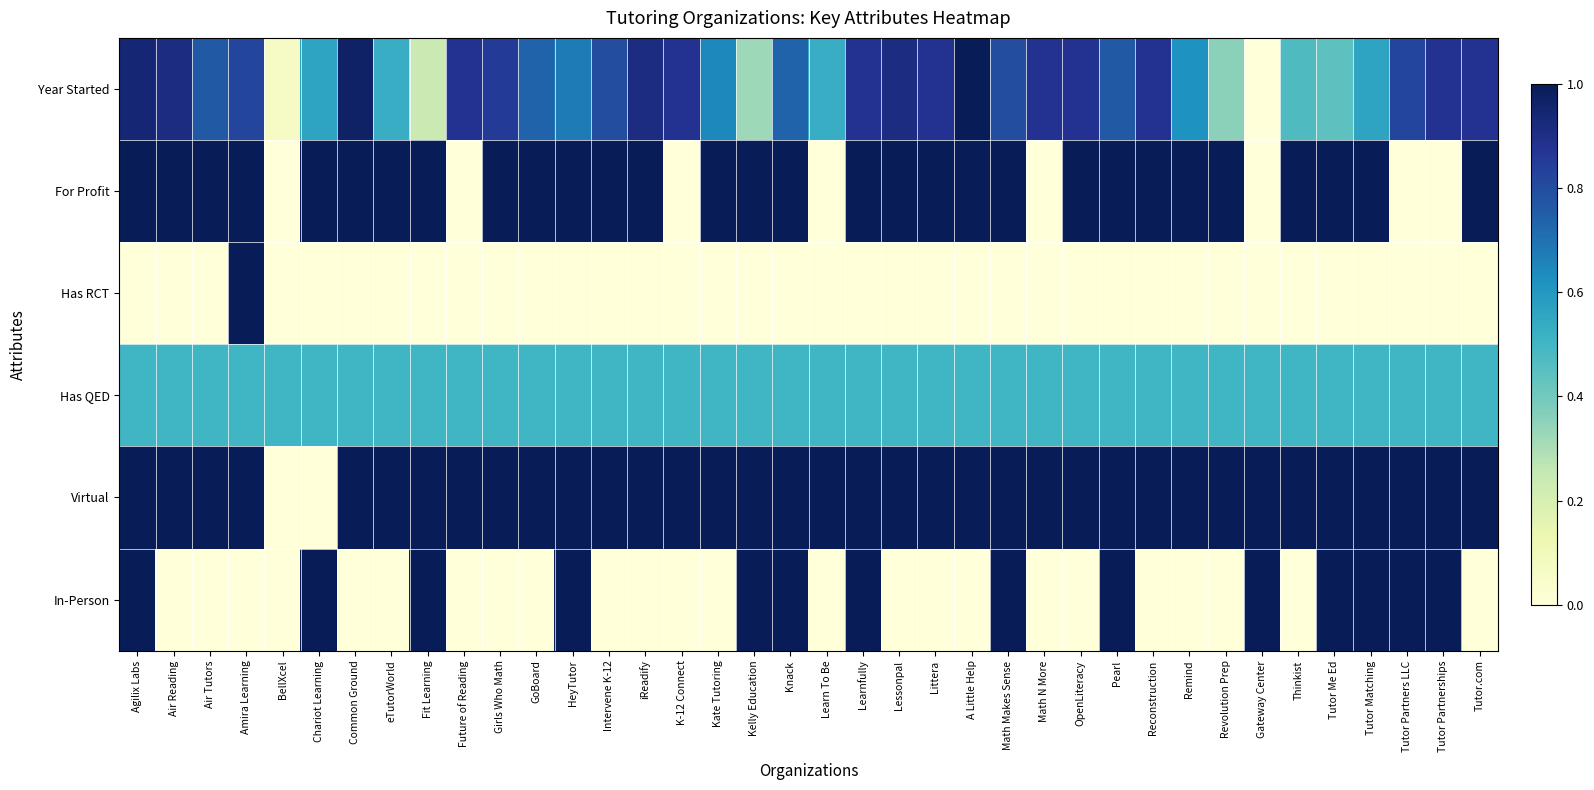

At Air Reading, list the series in order from smallest to largest.

Has RCT, In-Person, Has QED, Year Started, For Profit, Virtual